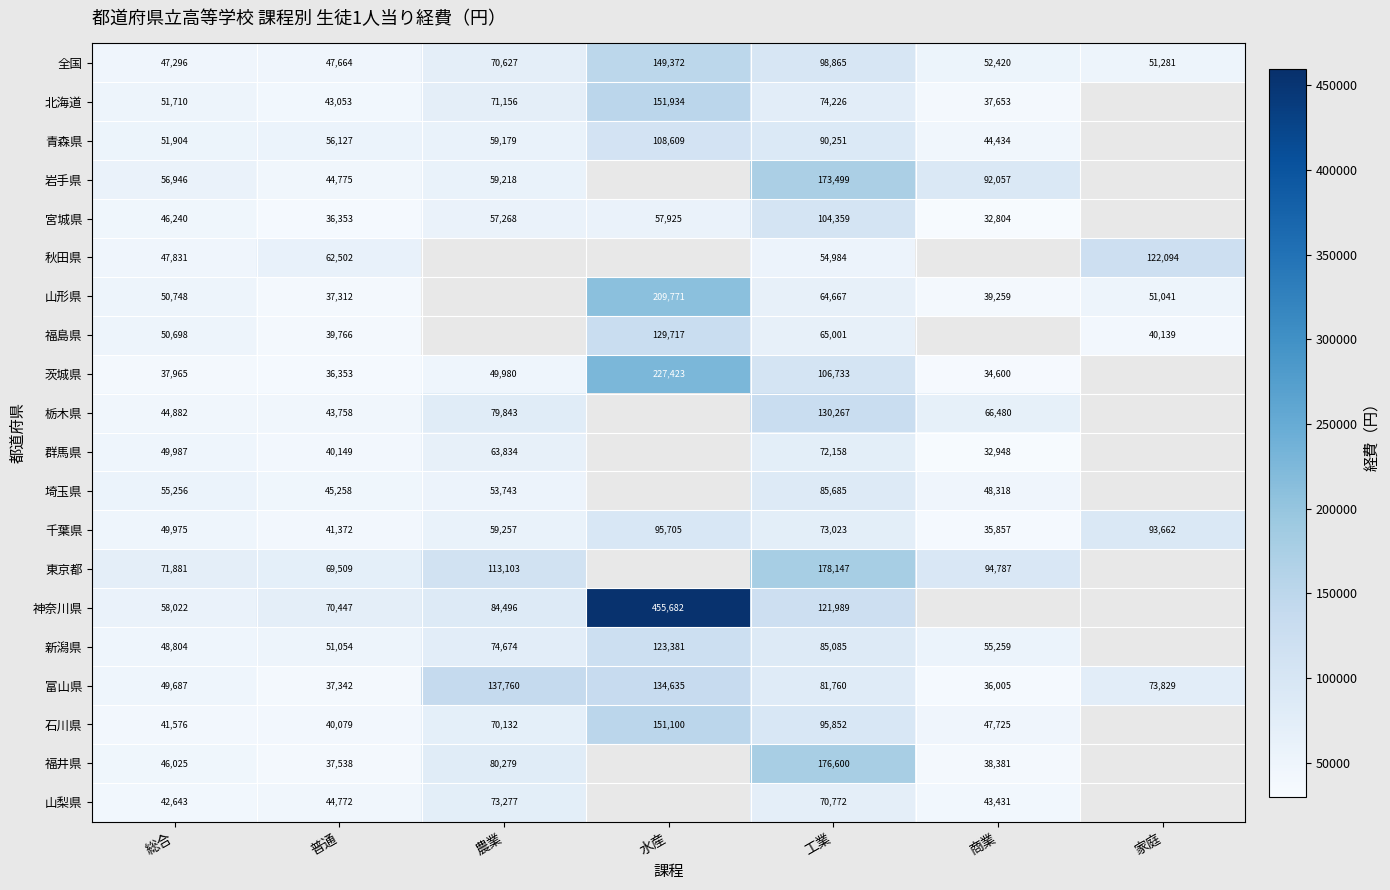

List the labels in order of 富山県 value, smallest first.

商業, 普通, 総合, 家庭, 工業, 水産, 農業